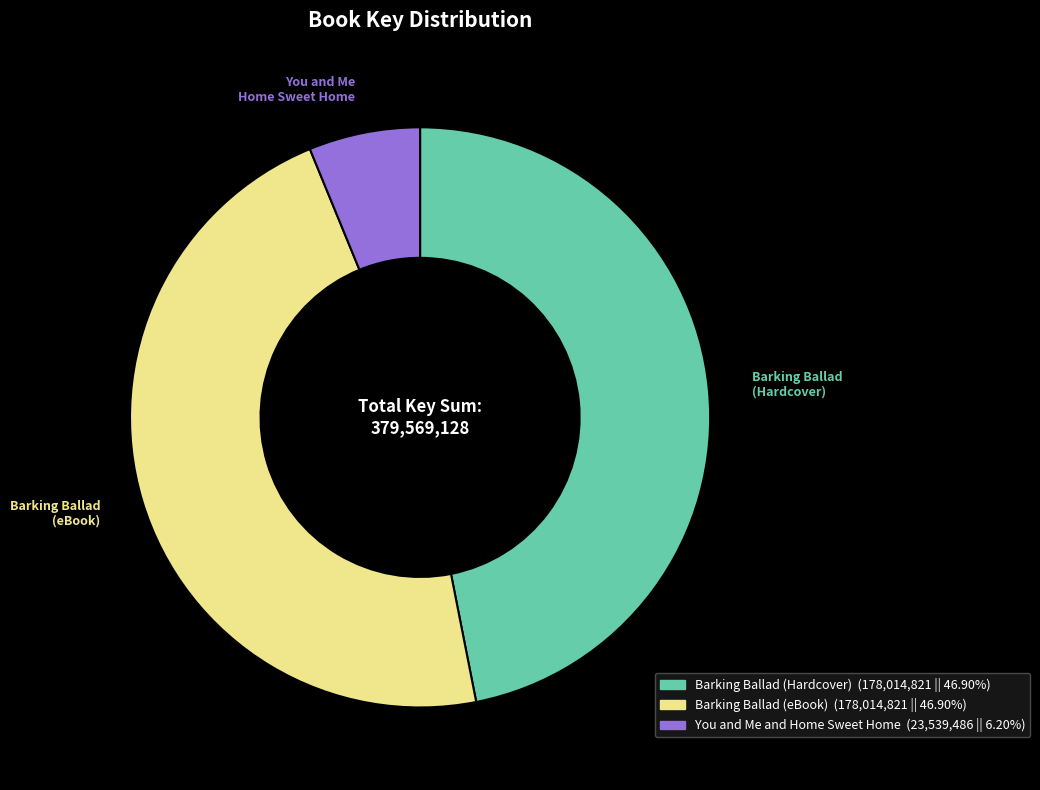

Combined, do Barking Ballad (Hardcover) and Barking Ballad (eBook) account for over 50%?

Yes